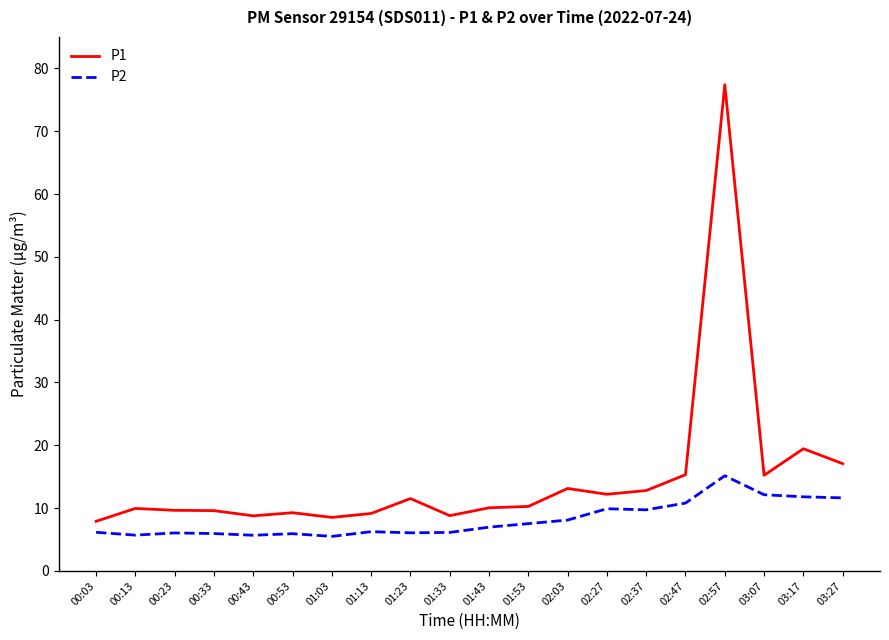

At which label does P2 reach its peak?

02:57